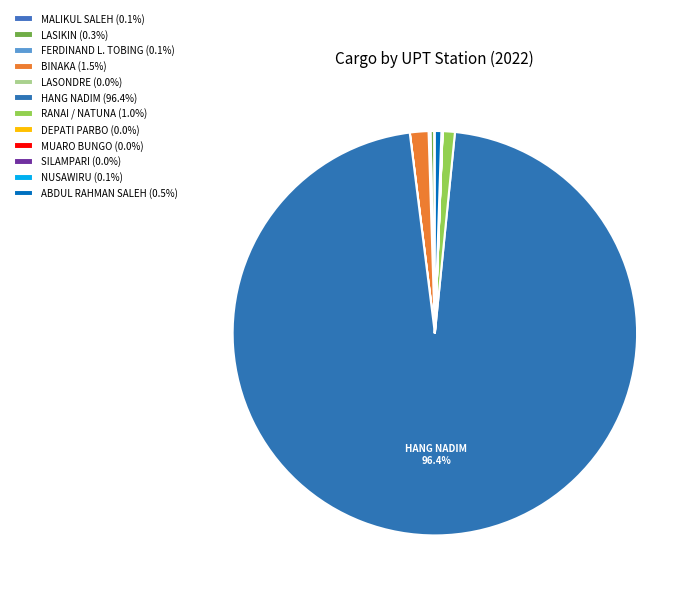

What is the largest slice in the pie chart?

HANG NADIM - BATAM